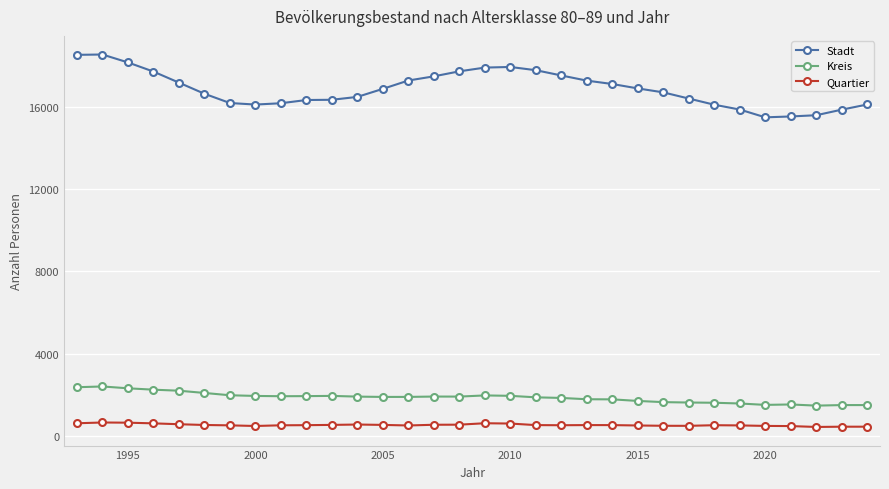

What is the lowest value of the Quartier series?

437